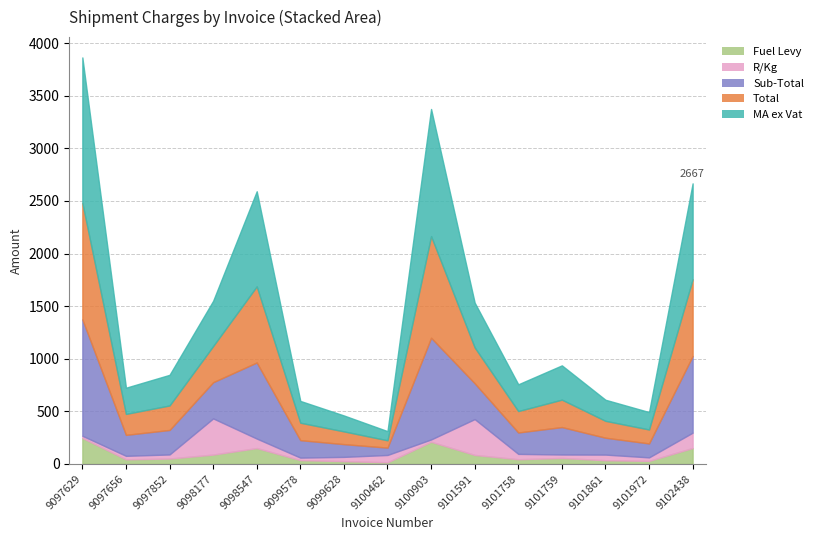

What is the difference between the maximum and minimum values in the Sub-Total series?

1037.0